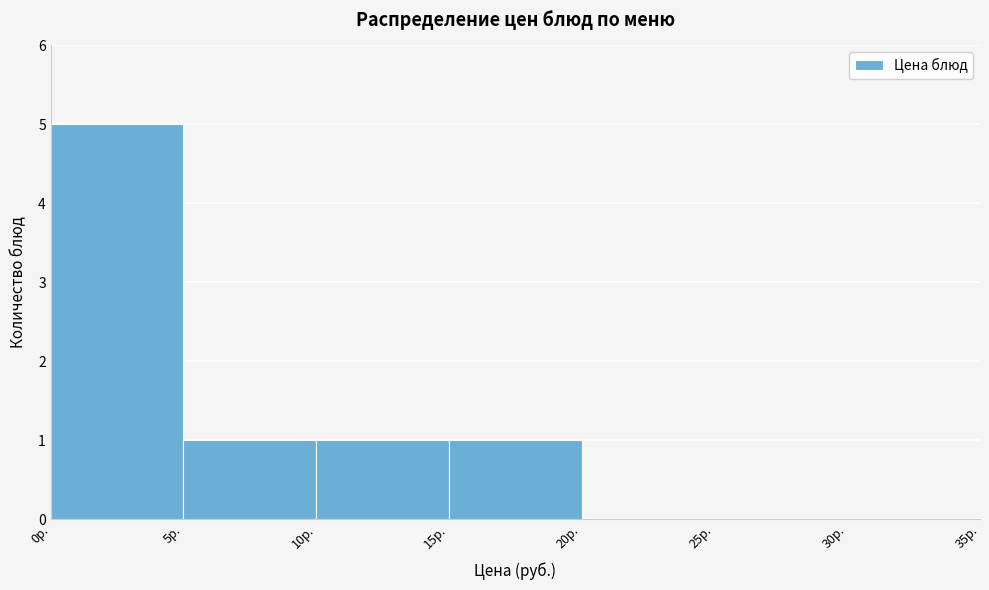

How tall is the bar that spans 0 to 5 on the x-axis? The values are not printed on the chart, so give them approximately, as read against the axis.

5